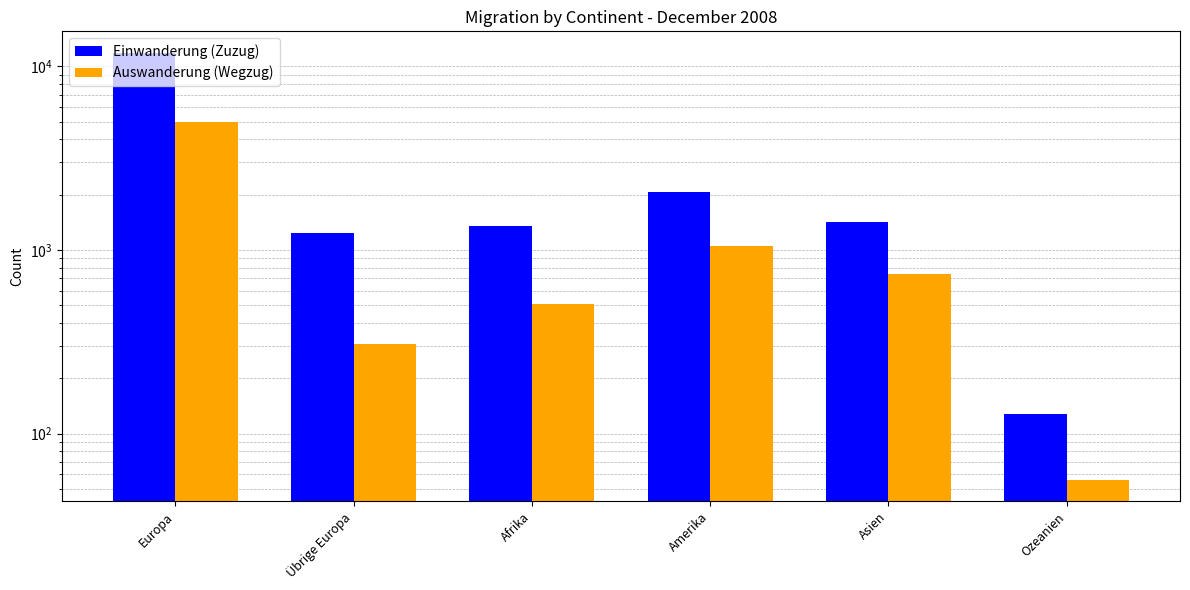

At which category is the sum across all series the highest?

Europa